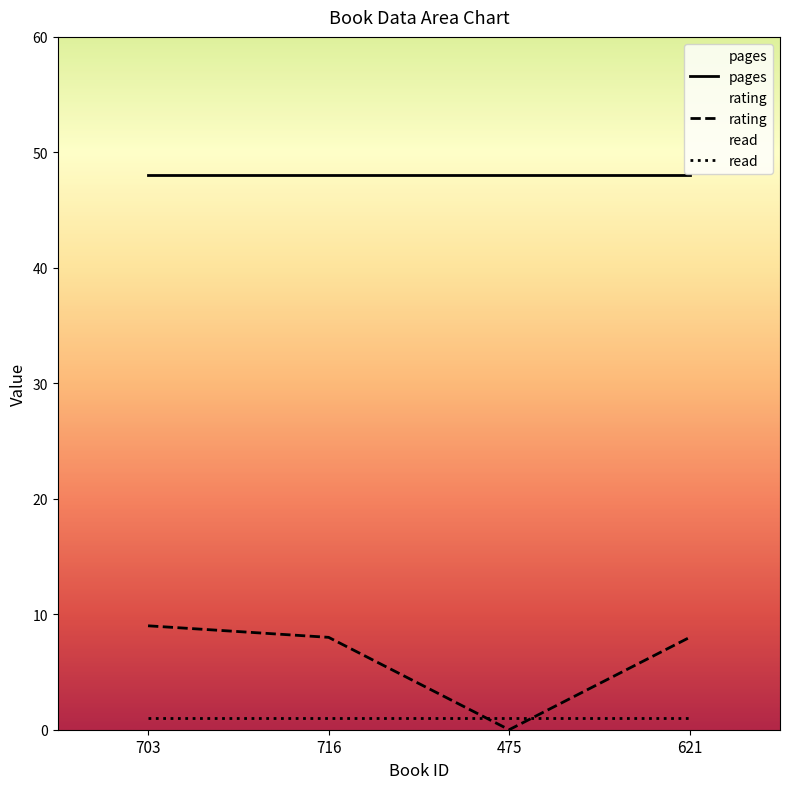

What is the total value across all series at 475?

49